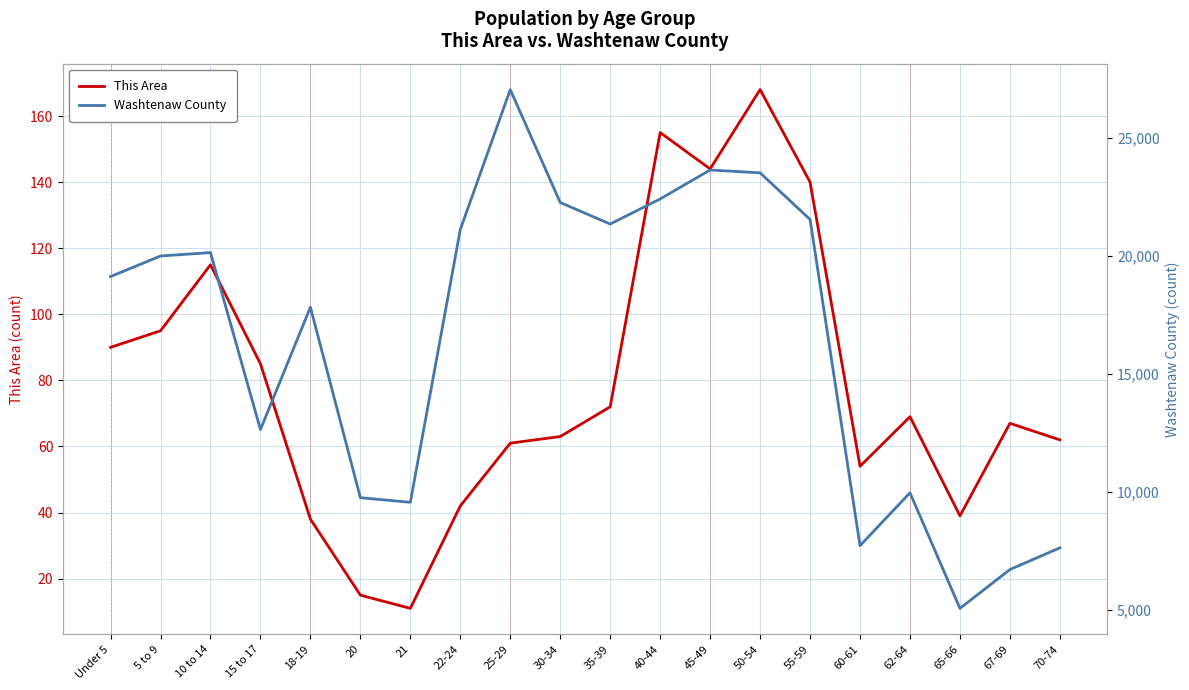

Reading left to right, list all the values displayed in this chart.

This Area: 90	95	115	85	38	15	11	42	61	63	72	155	144	168	140	54	69	39	67	62
Washtenaw County: 19138	20009	20153	12653	17839	9765	9570	21132	27061	22276	21364	22427	23654	23534	21558	7732	9975	5075	6721	7641